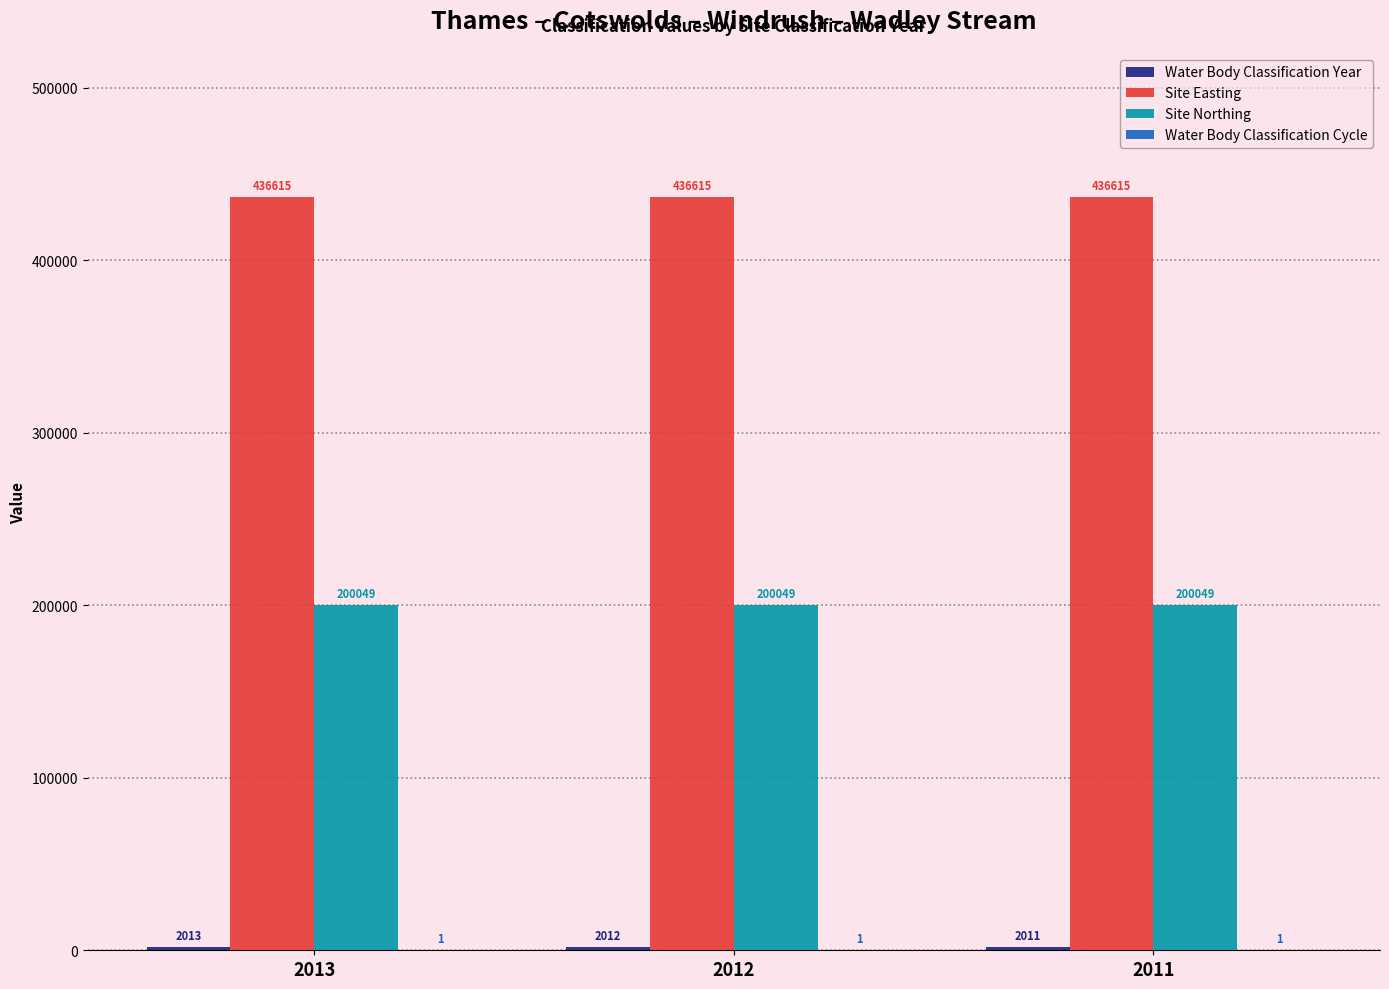

What is the total value across all series at 2011?

638676